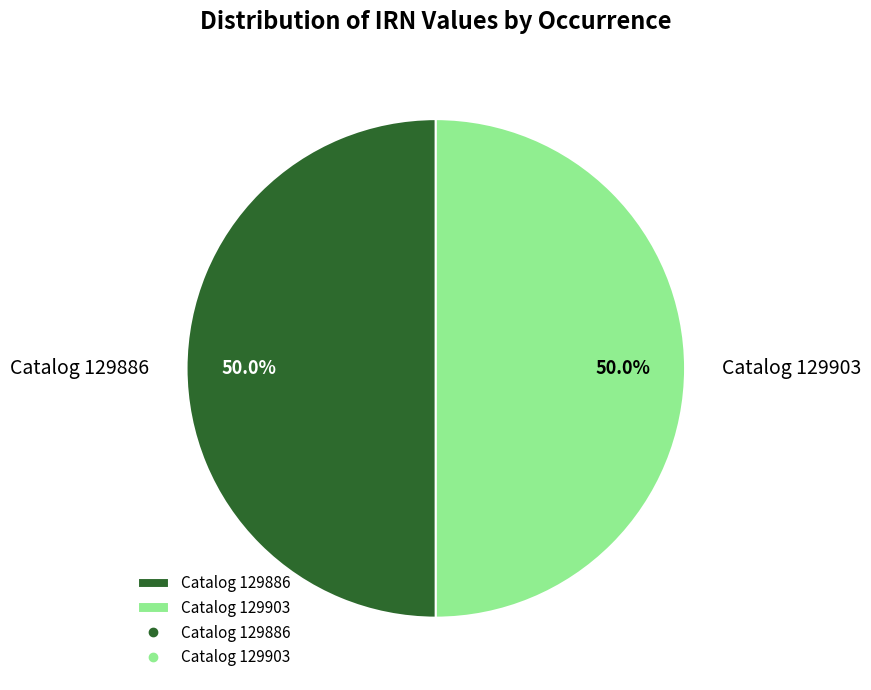

How much of the chart is everything except Catalog 129886?

50.0%